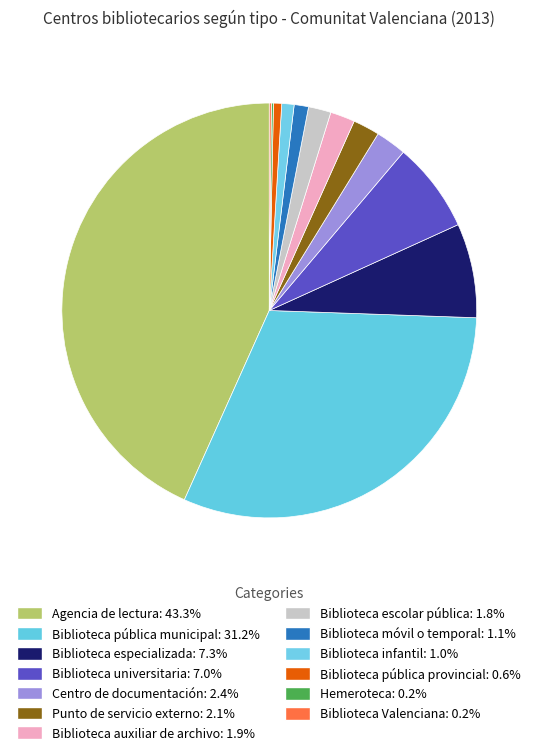

How many slices are in this pie chart?

13